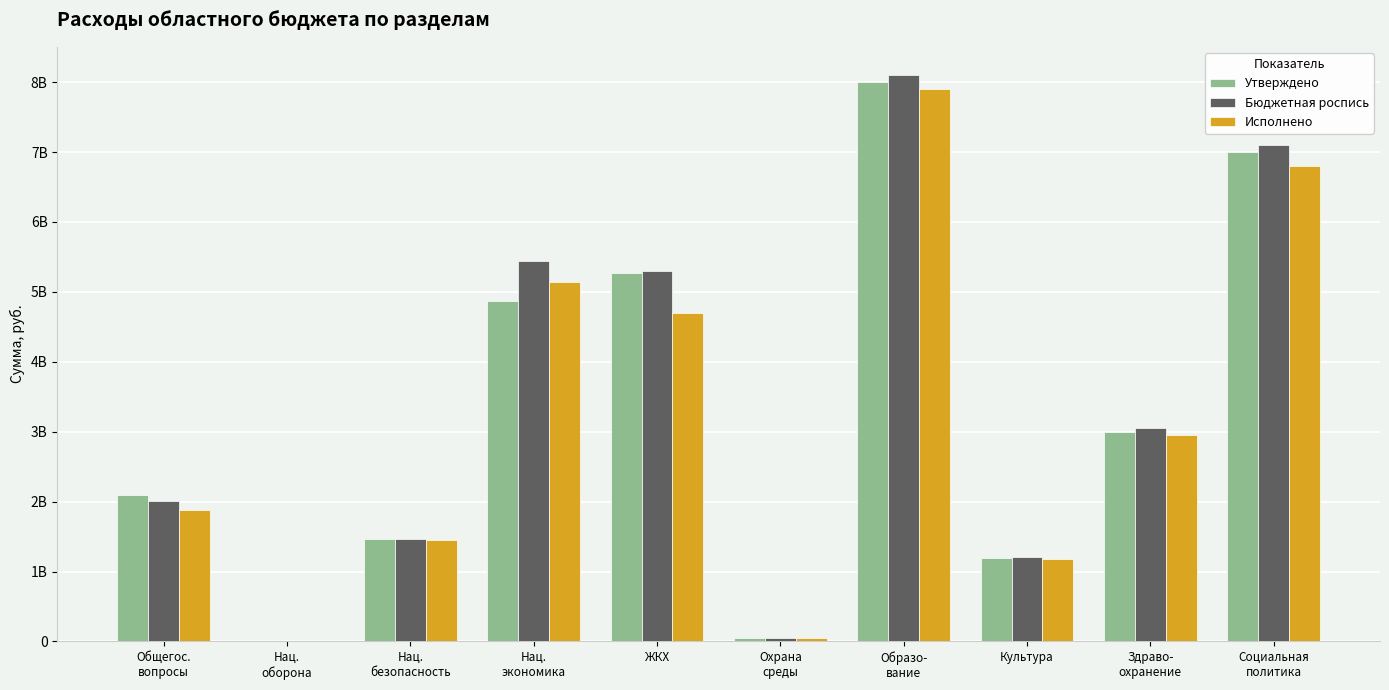

Does the chart contain stacked bars?

No